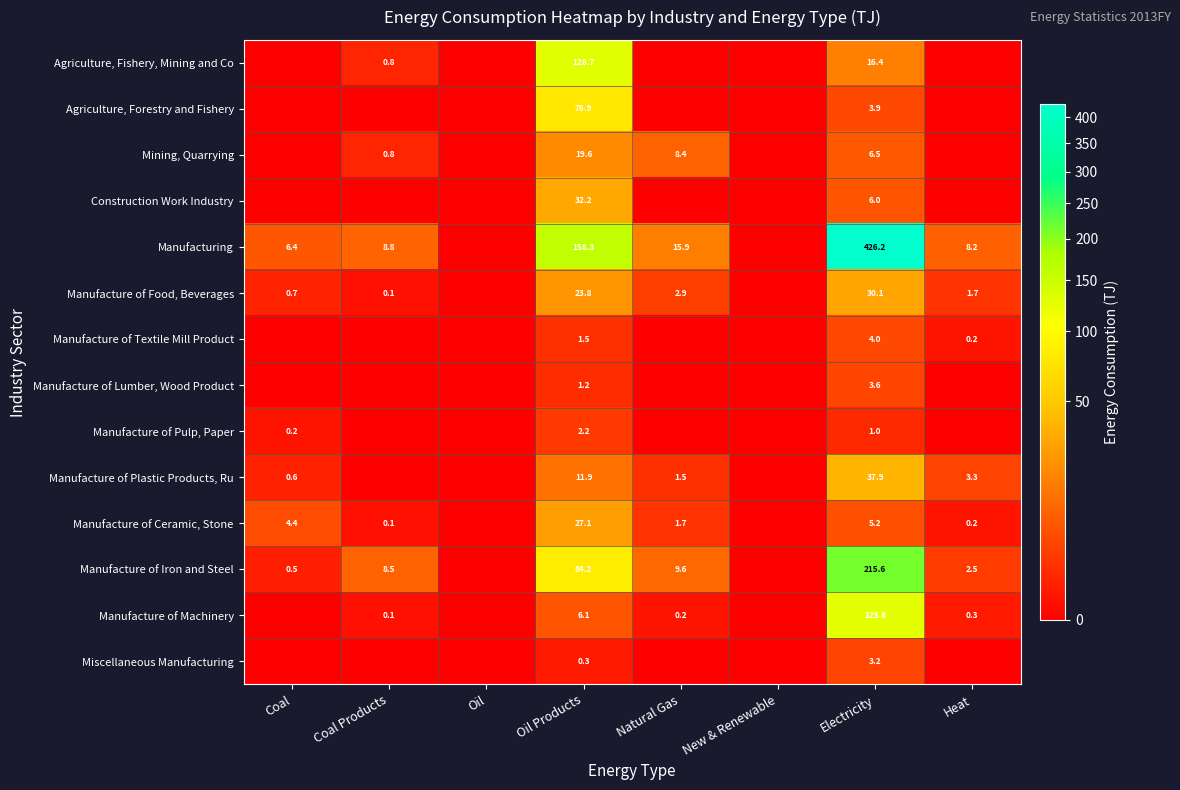

What is the spread (max minus min) of values at Electricity?

425.2